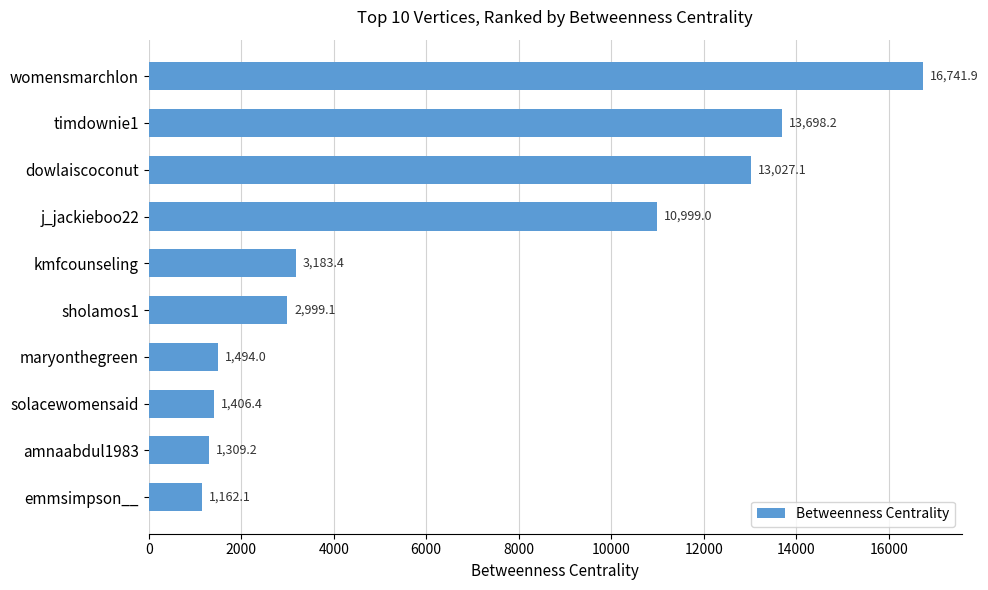

What is the label of the 10th bar from the top?

emmsimpson__